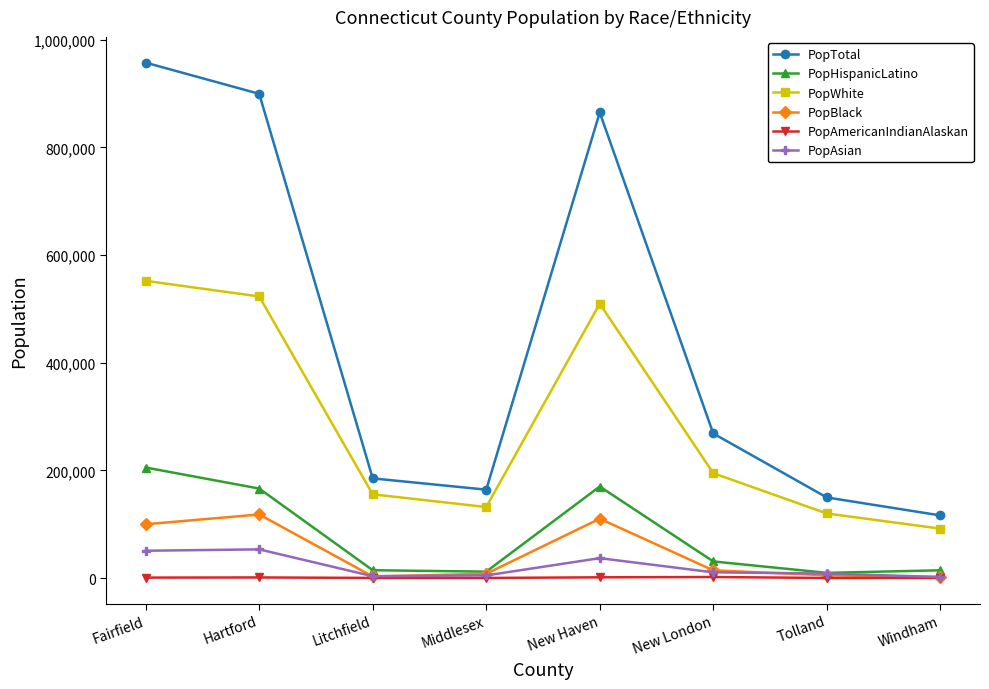

Which series has the largest range (max minus min)?

PopTotal